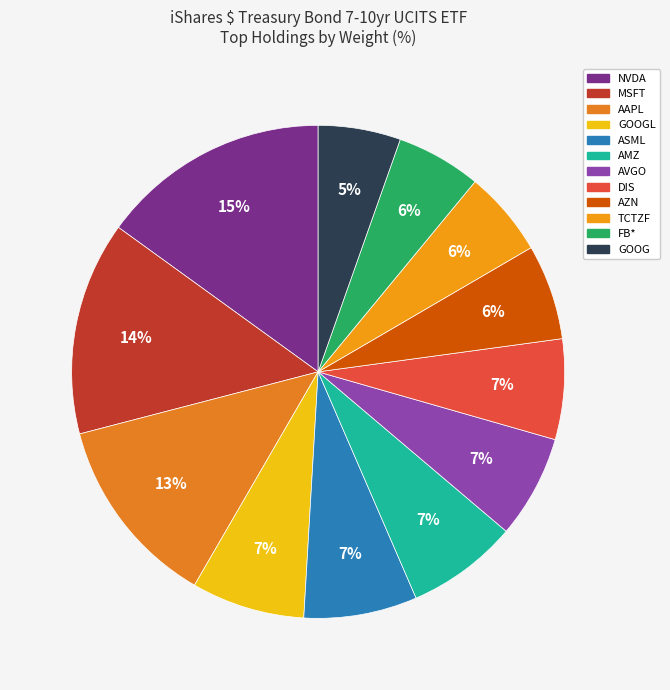

How many segments does this pie chart have?

12